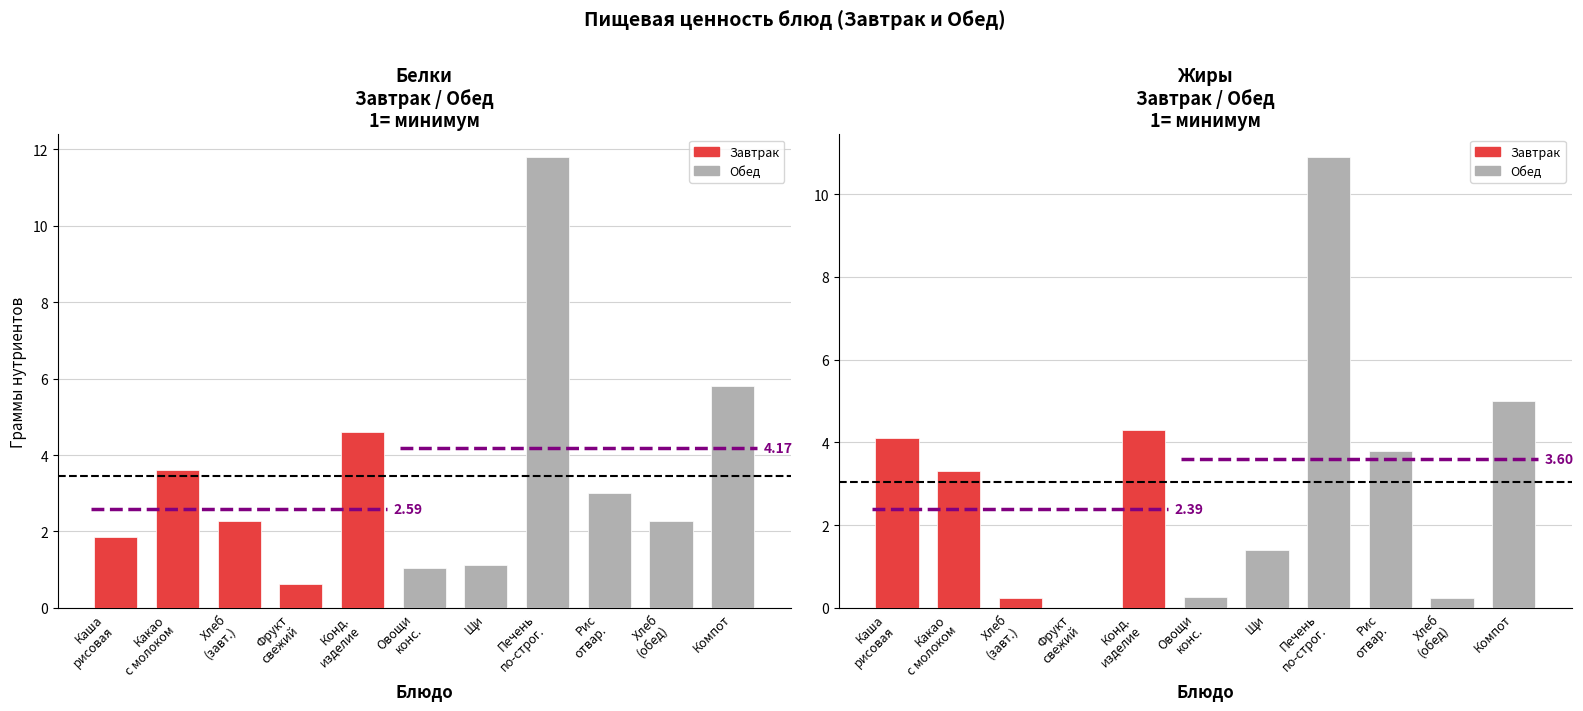

Which series has the largest total across all categories?

Белки